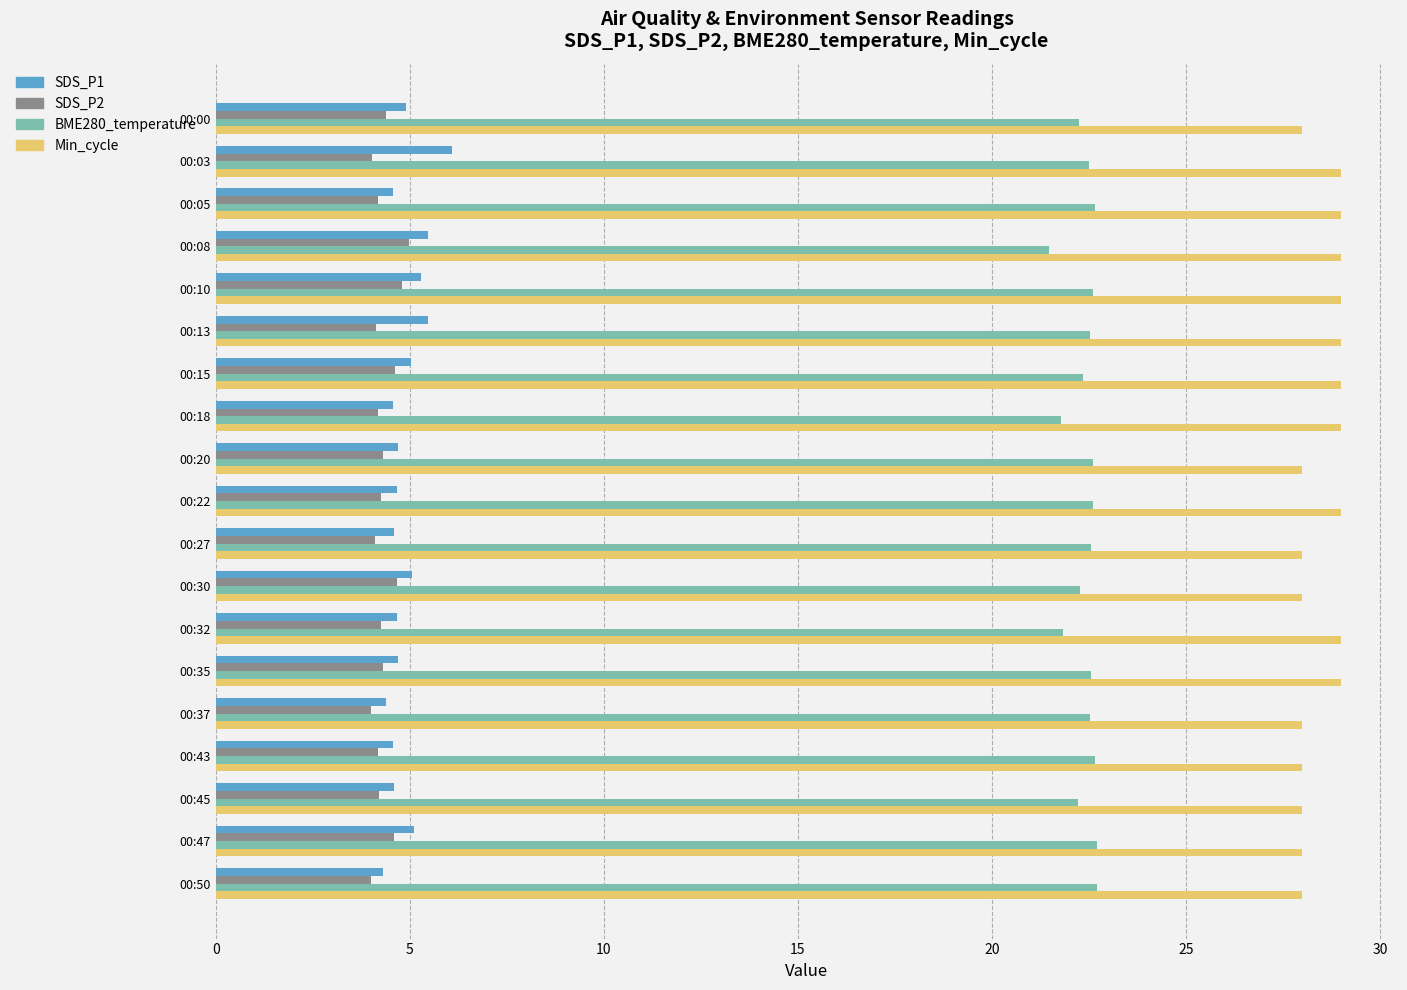

What is the lowest value of the Min_cycle series?

28.0